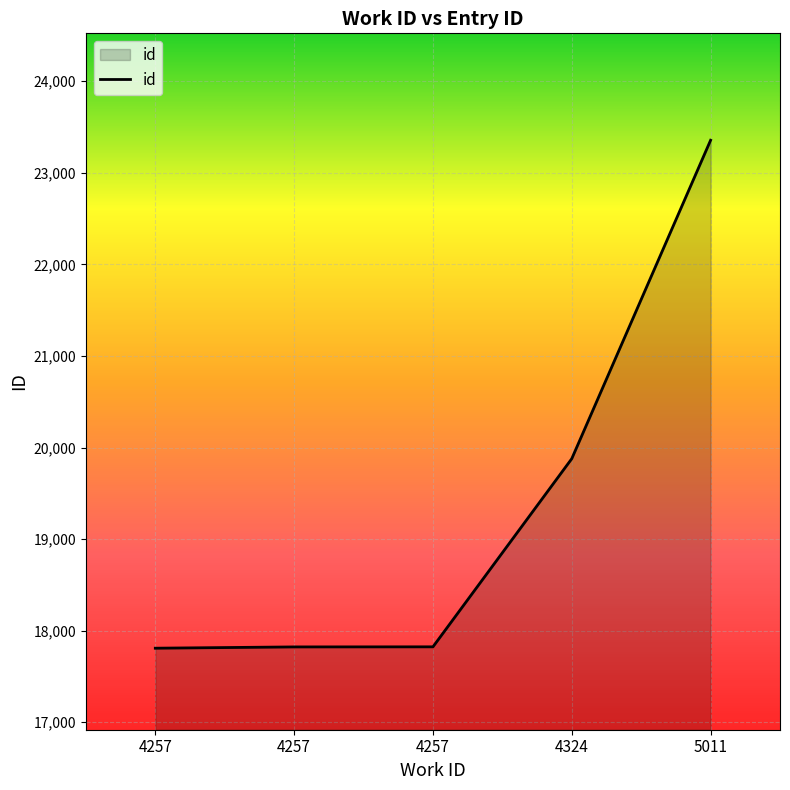

What is the ratio of the value at 4257 to the value at 5011?

0.8